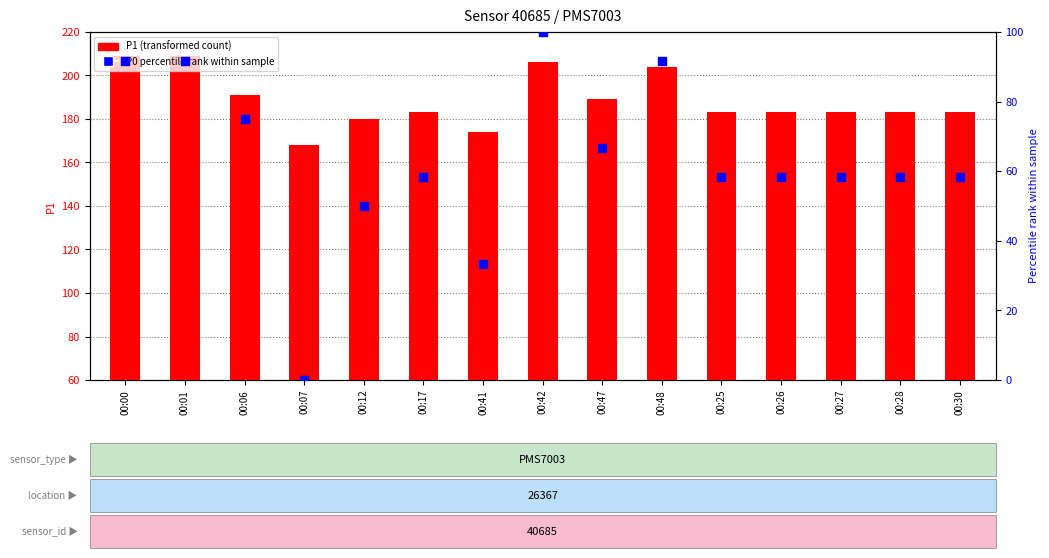

At how many categories does at least one series exceed 42?

15